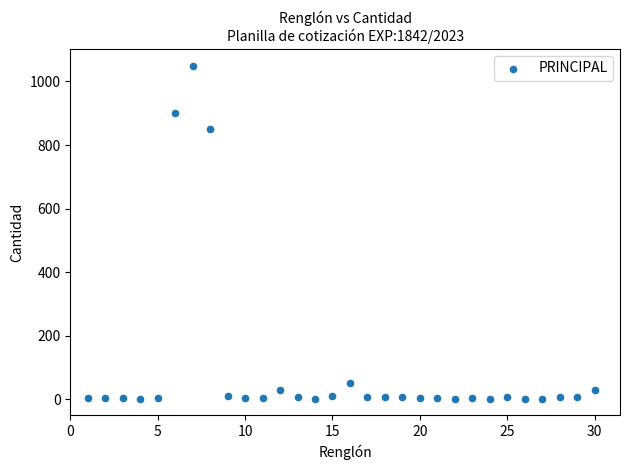

What Y value in the scatter plot is closest to 526?

850